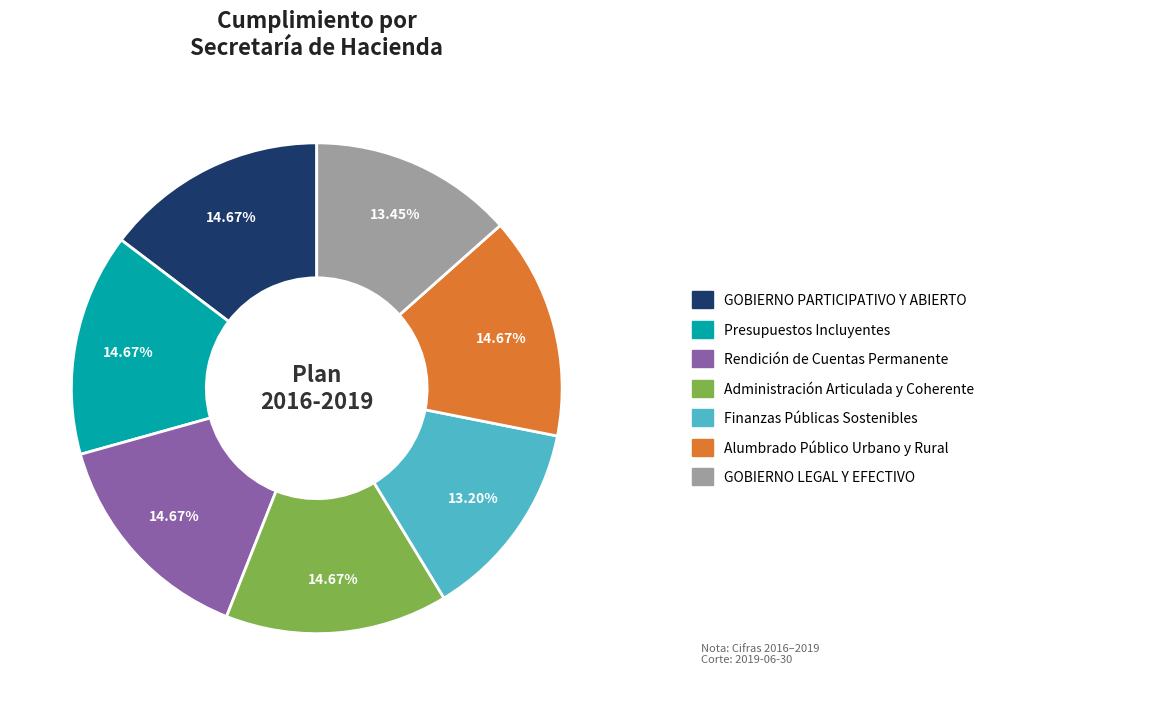

Does any single category account for the majority?

No